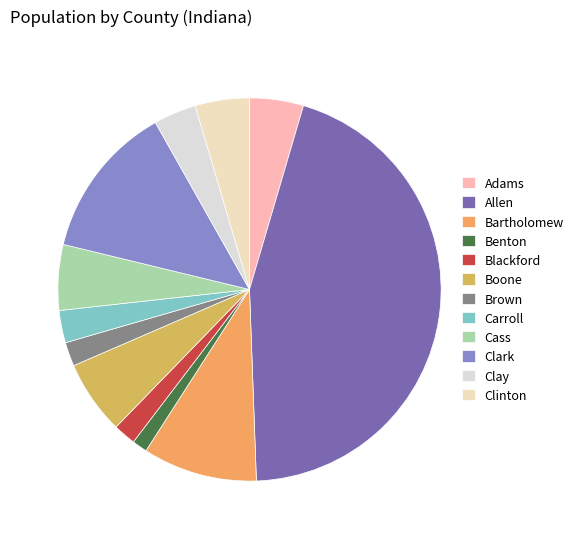

Which slice is the smallest?

Benton